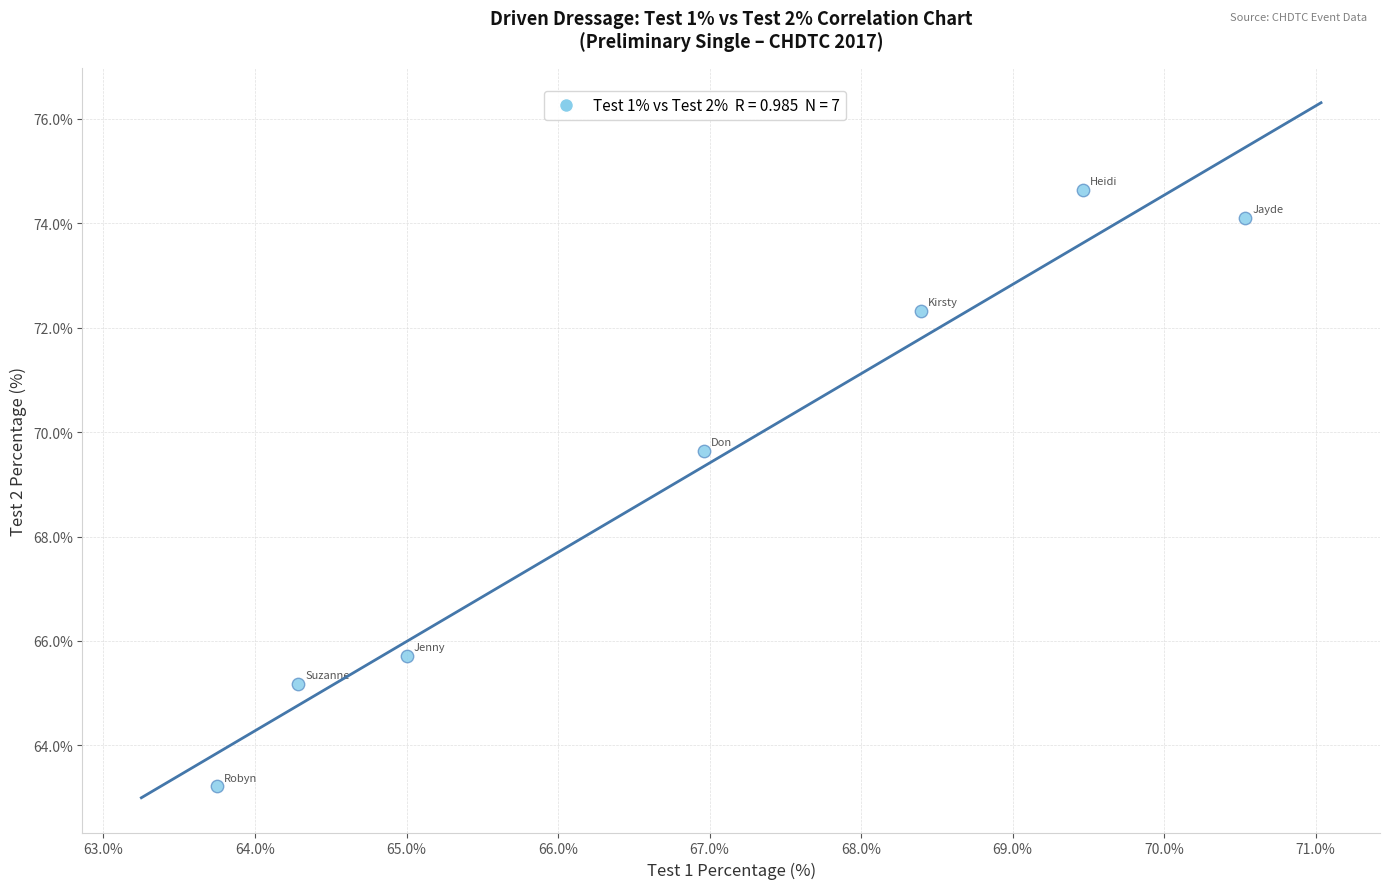

What Y value in the scatter plot is closest to 68?

69.6